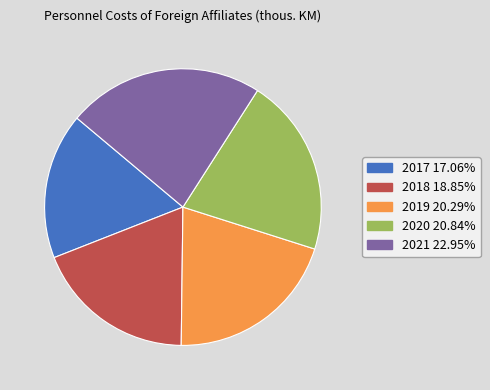

Rank the categories by value from lowest to highest.

2017, 2018, 2019, 2020, 2021